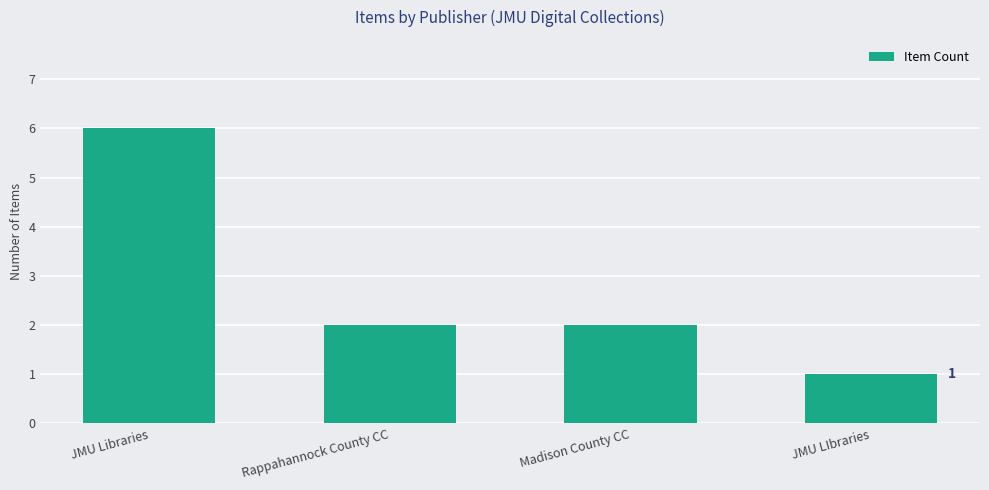

Reading left to right, list all the values displayed in this chart.

JMU Libraries=6	Rappahannock County CC=2	Madison County CC=2	JMU LIbraries=1